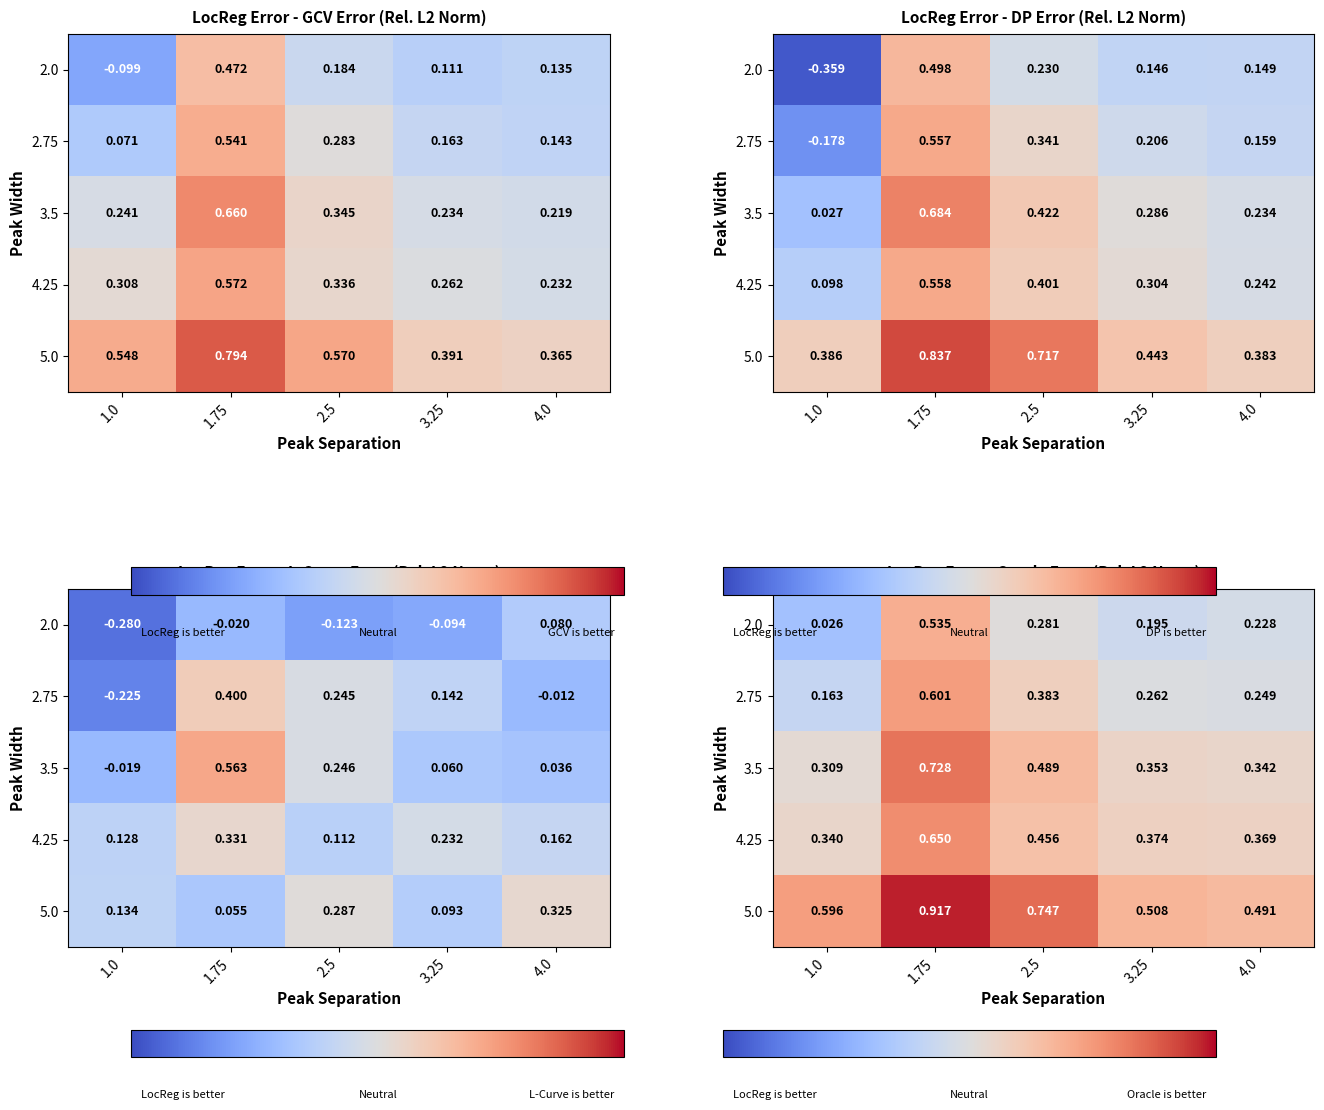

At how many categories does at least one series exceed 0?

5